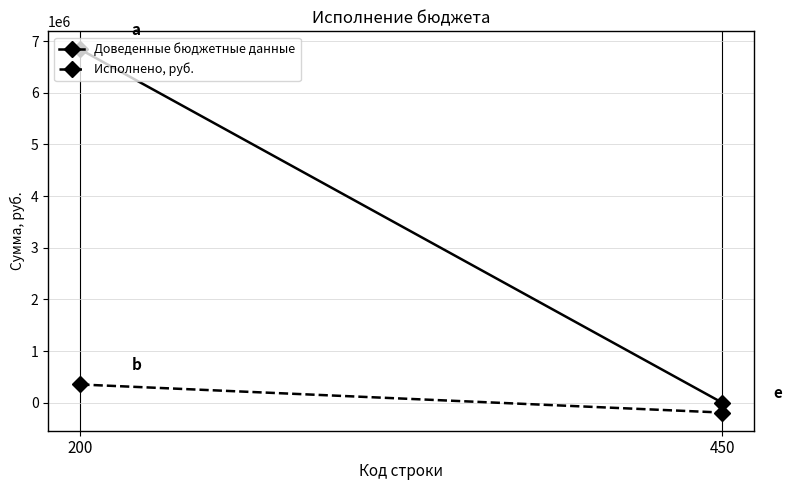

List the series in order of their peak value, lowest first.

Исполнено, руб., Доведенные бюджетные данные